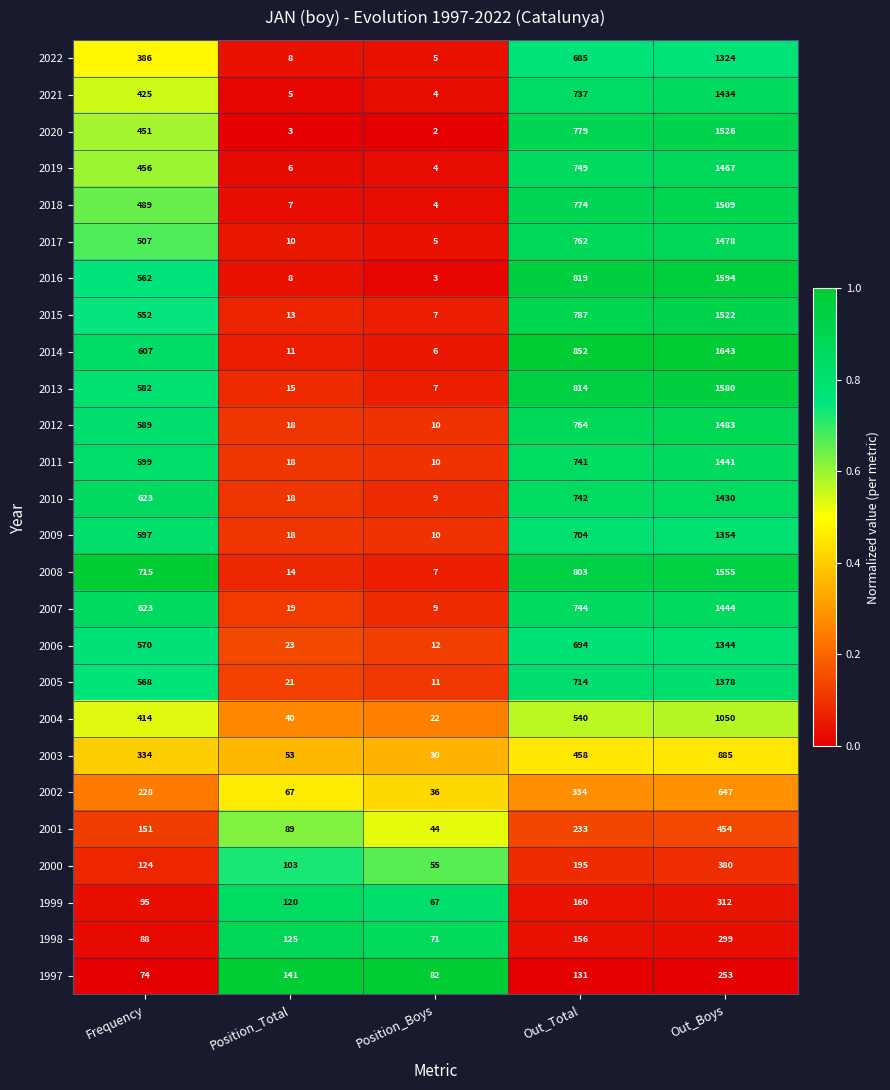

Rank the categories by 2010 value from lowest to highest.

Position_Boys, Position_Total, Frequency, Out_Total, Out_Boys